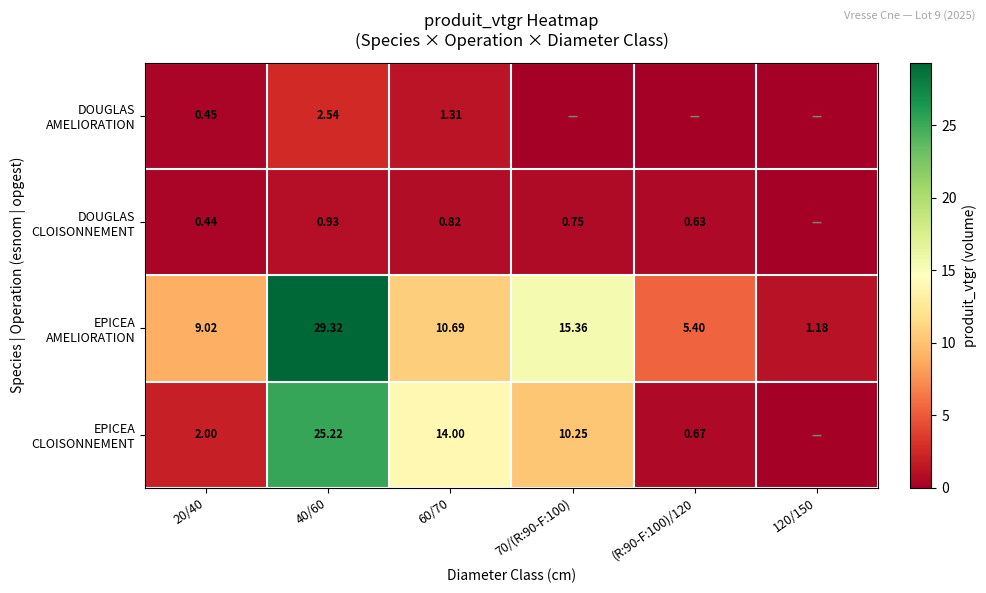

What is the maximum value for EPICEA AMELIORATION?

29.3